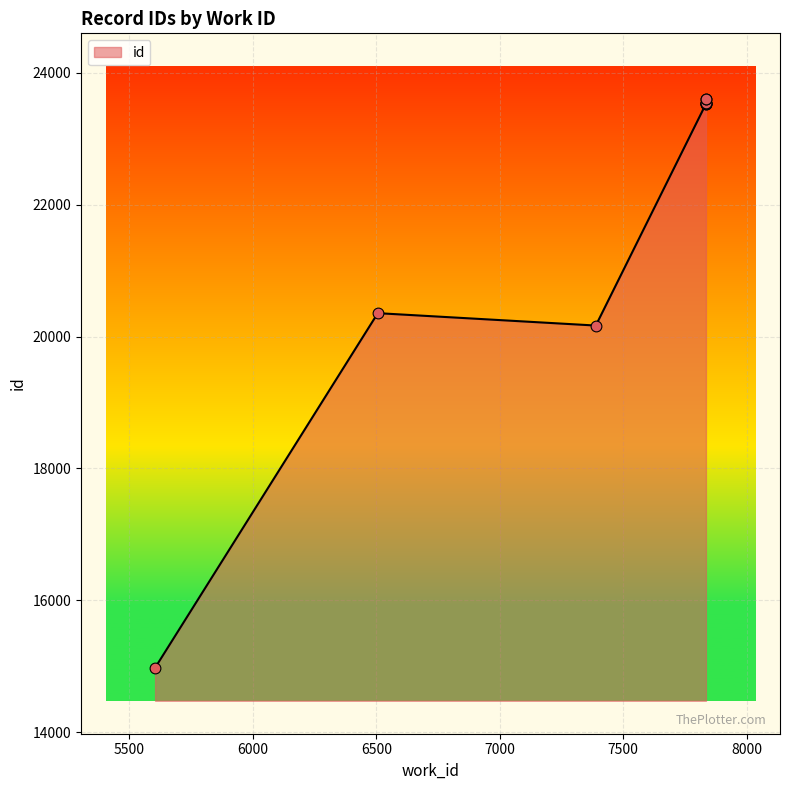

What is the ratio of the value at 7835 to the value at 7835?

1.0